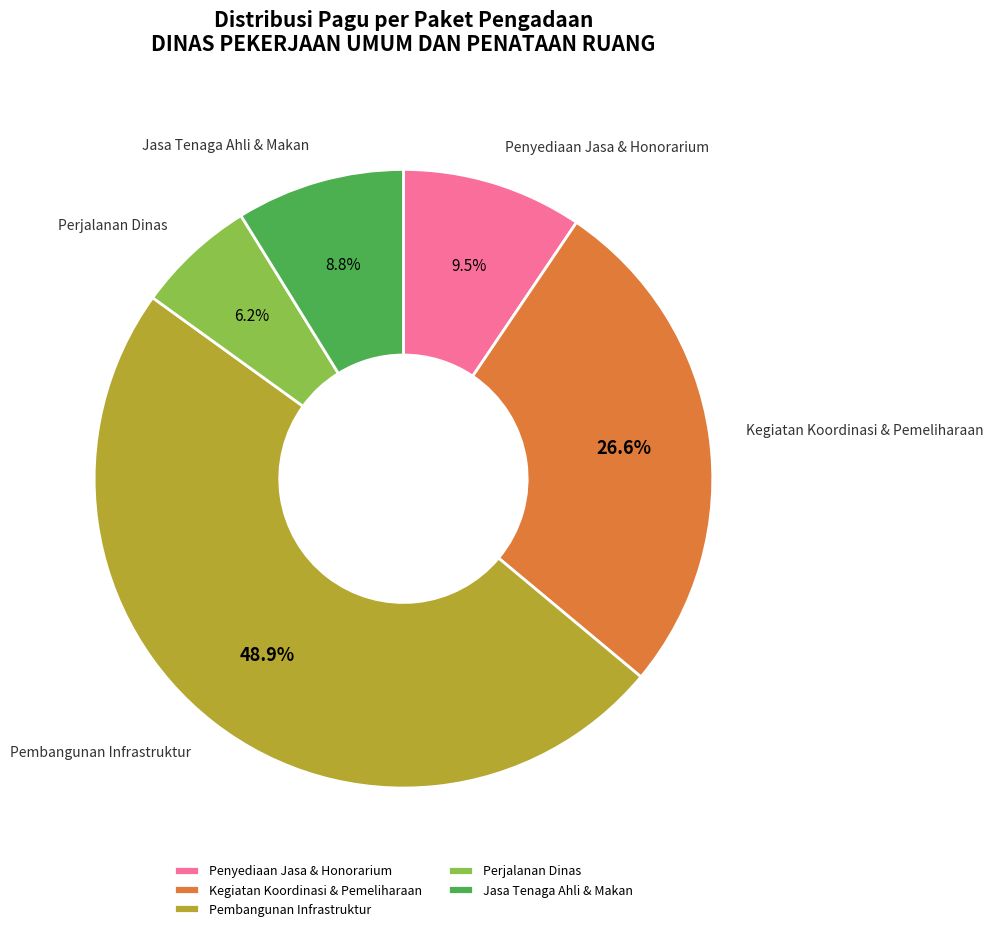

Which slice is the largest?

Pembangunan Infrastruktur